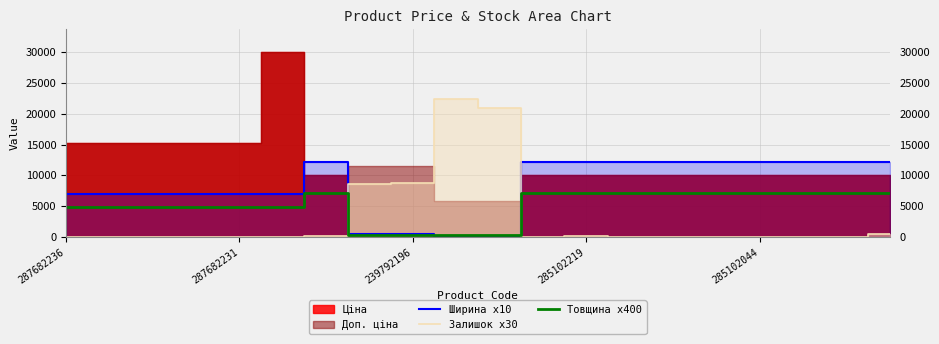

The Ширина x10 series shows 9532 at 287682231. True or false?

False